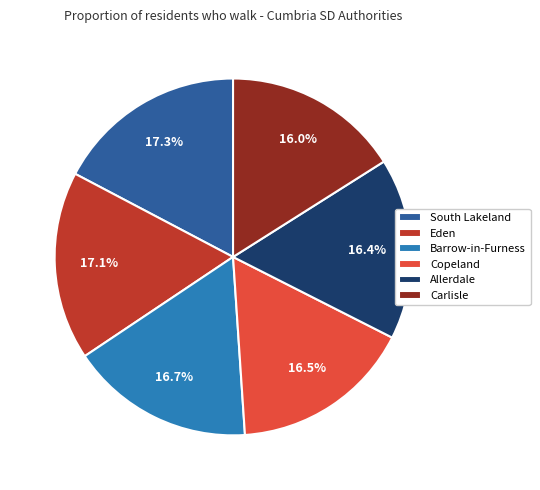

Is it true that South Lakeland is 17% of the pie?

True